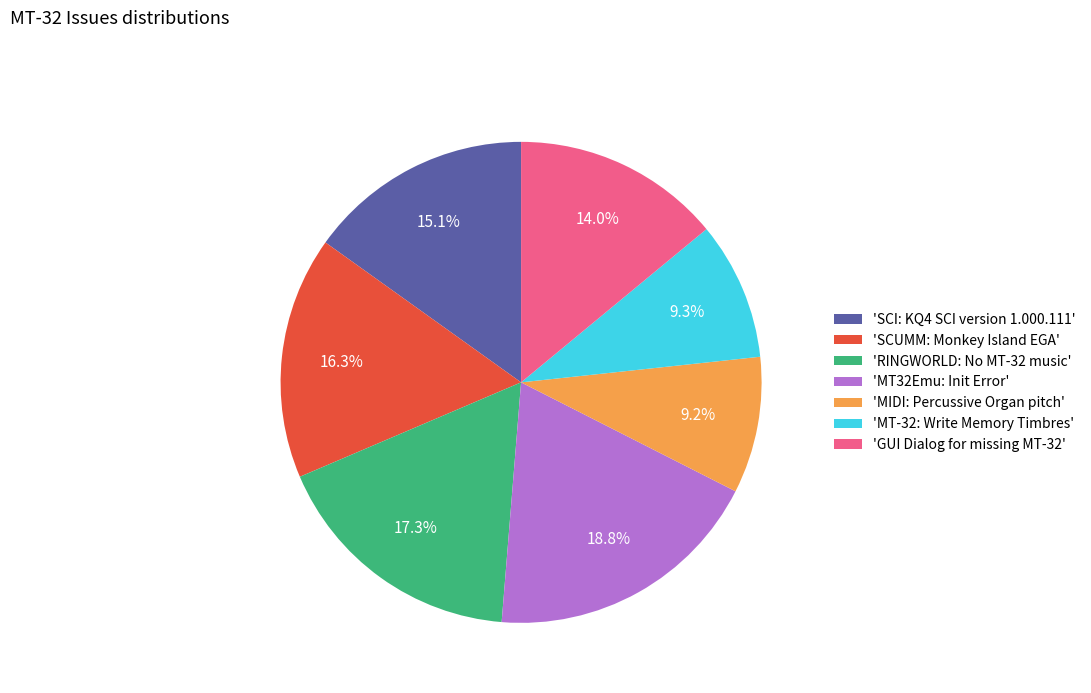

Which slice is the largest?

'MT32Emu: Init Error'